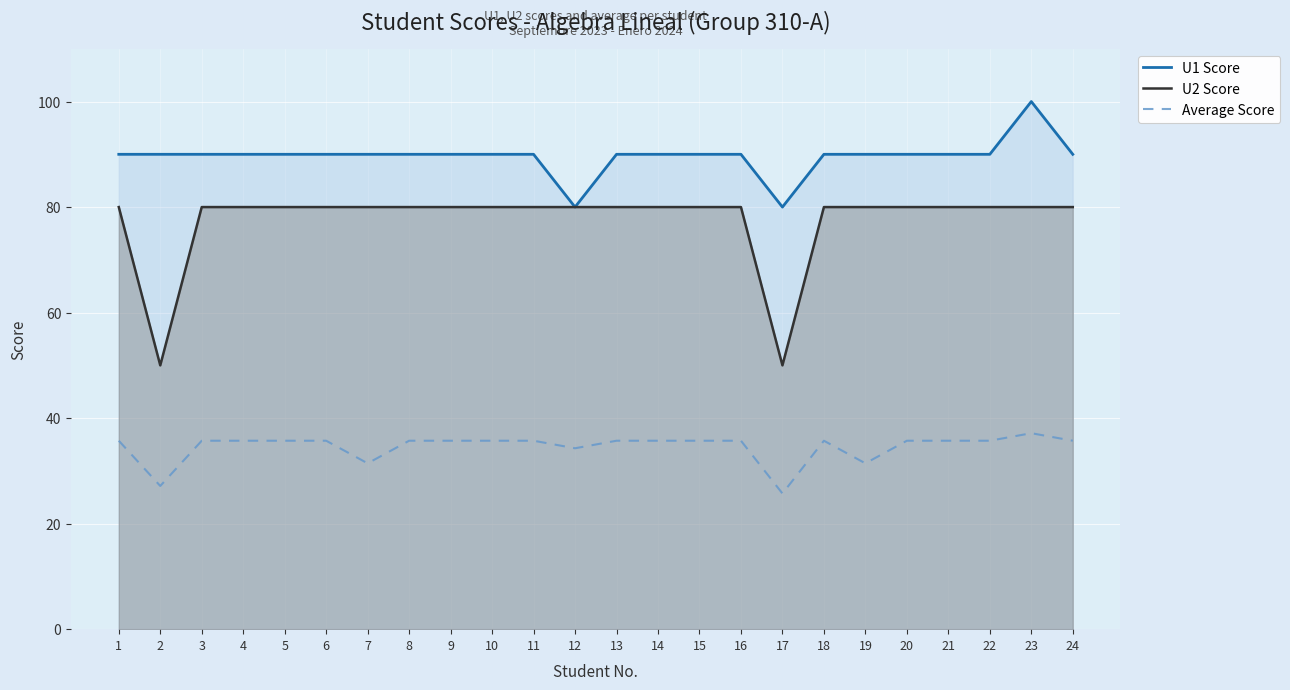

Which series changed the most between 22 and 24?

U1 Score